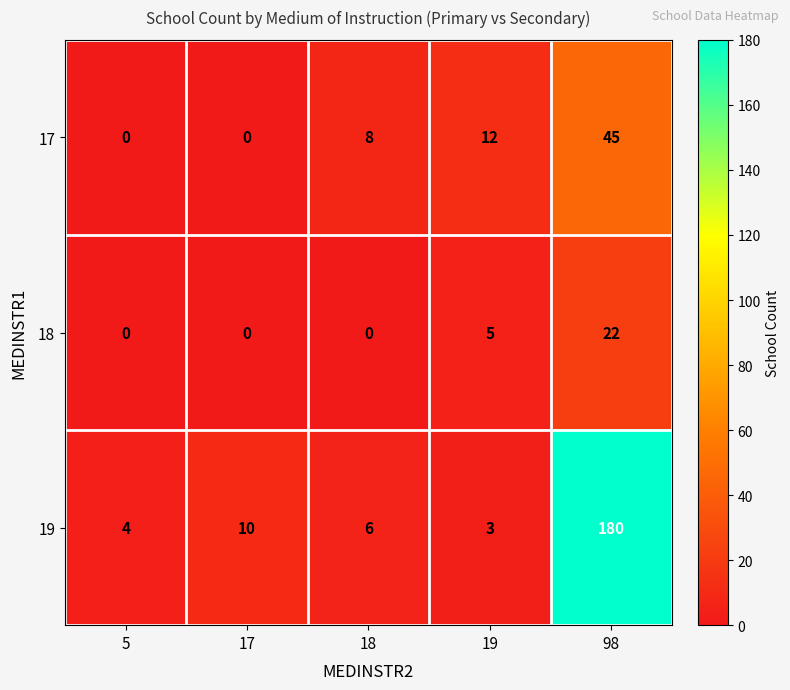

Which series has the largest range (max minus min)?

19